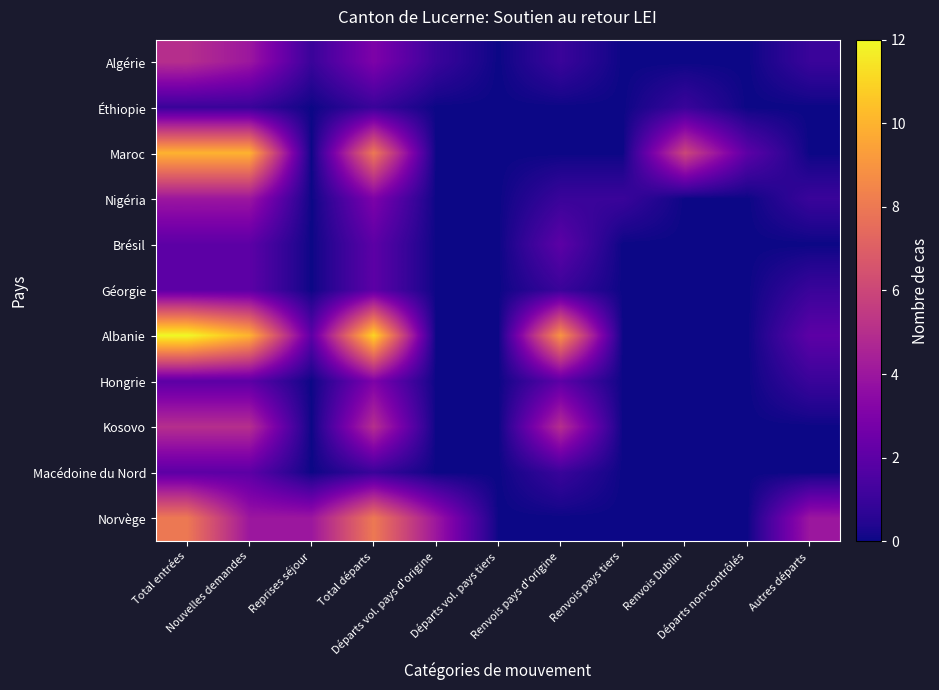

At which category is the sum across all series the highest?

Total entrées